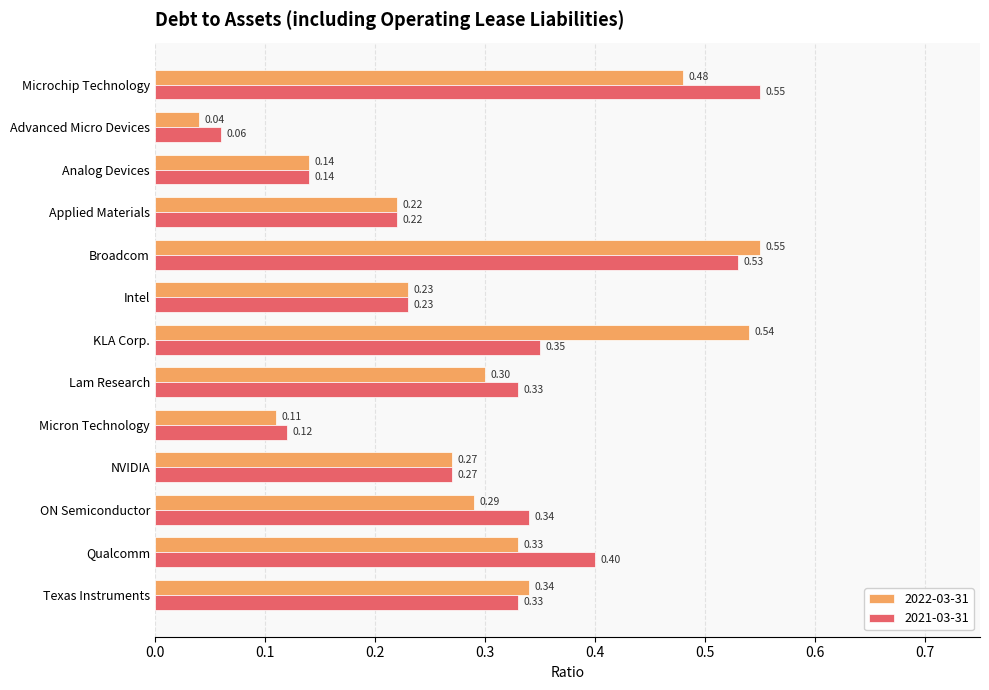

Where is 2021-03-31 nearest to the value 0?

Advanced Micro Devices